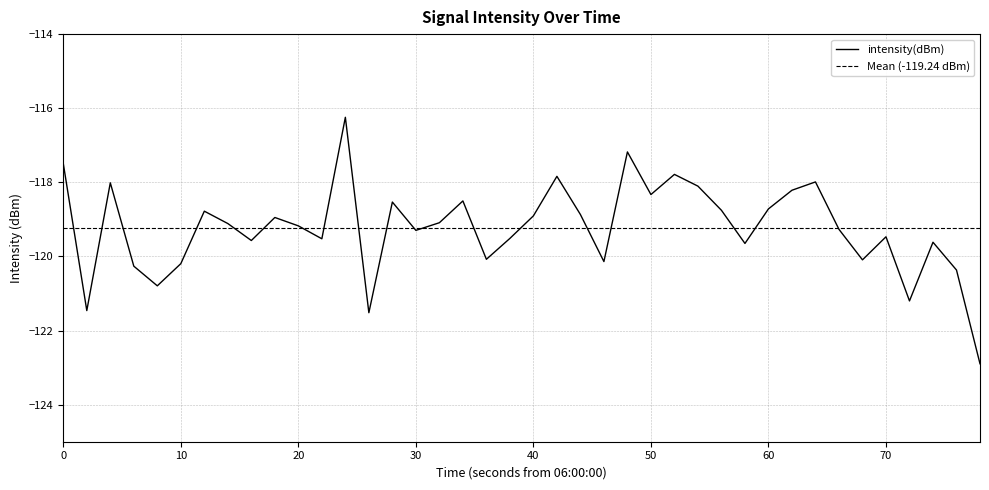

What is the difference between the maximum and second lowest values?

5.3